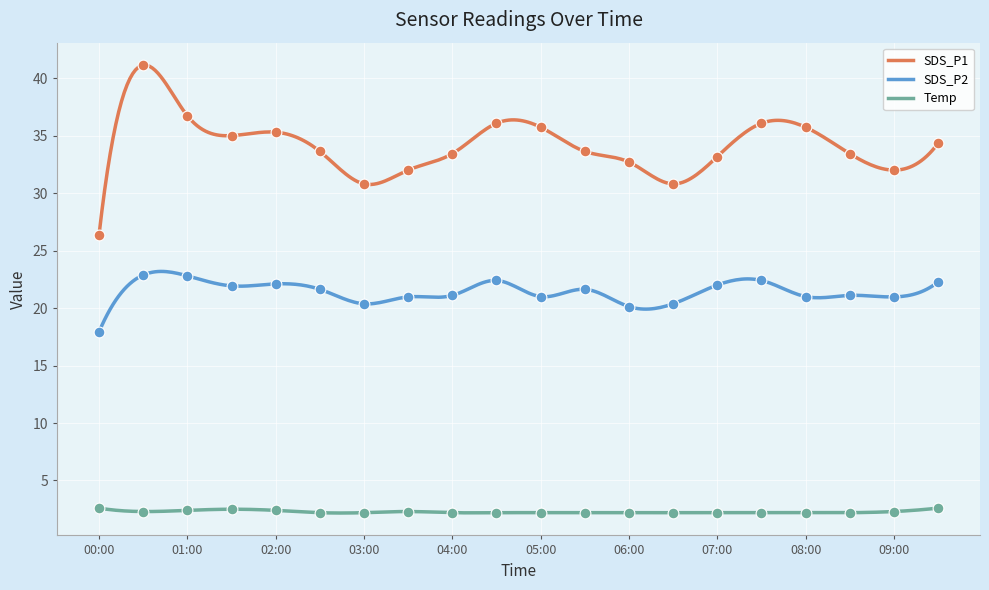

What are all the series names shown in the legend?

SDS_P1, SDS_P2, Temp